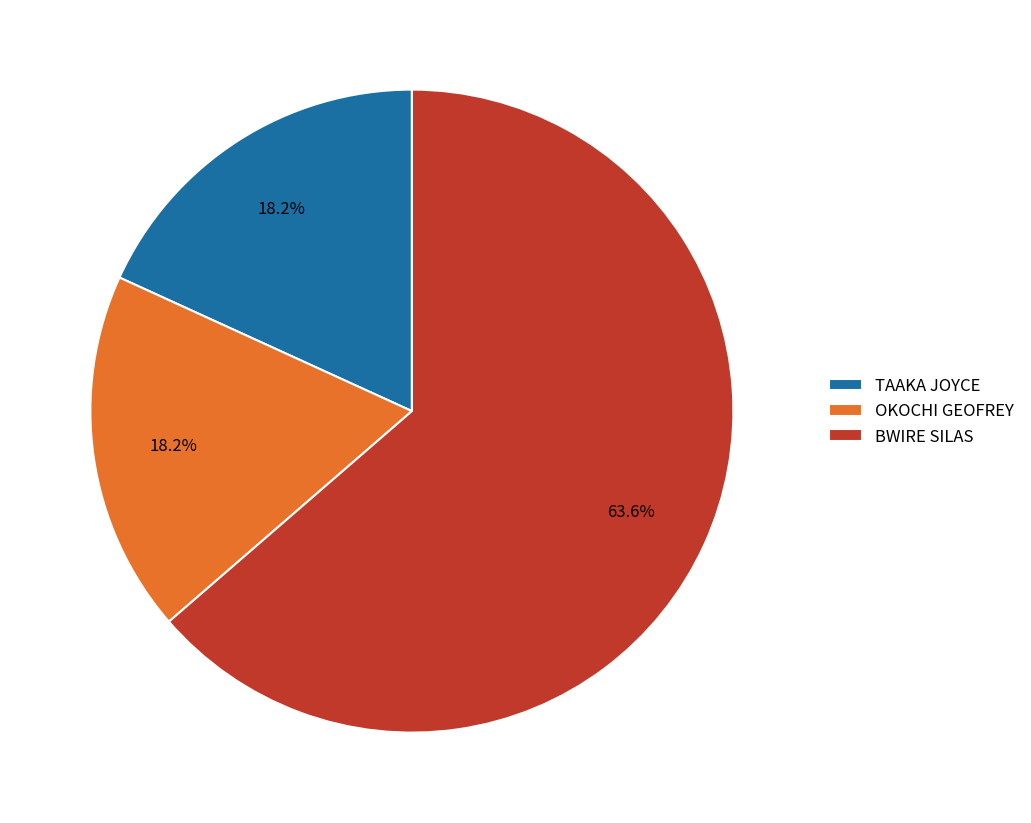

Which category has the biggest portion of the pie?

BWIRE SILAS